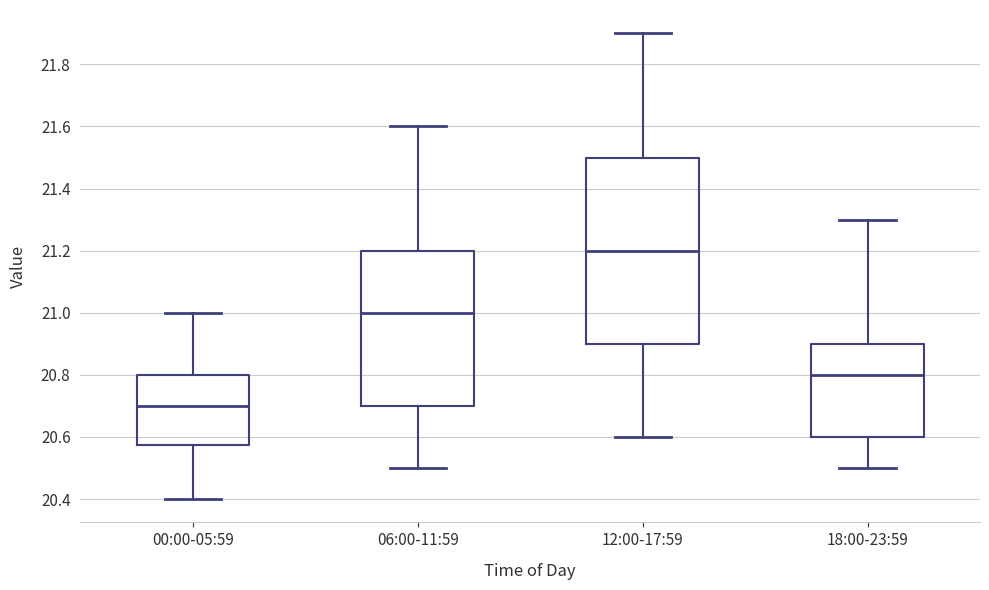

Reading left to right, transcribe this box plot: for each box, give where its median line is, the range the box spans, and where its two whiskers end, as read against the y-axis. The values are not printed on the chart, so give them approximately, as read against the axis.

00:00-05:59: median 20.70, box 20.58 to 20.80, whiskers 20.40 to 21.00
06:00-11:59: median 21.00, box 20.70 to 21.20, whiskers 20.50 to 21.60
12:00-17:59: median 21.20, box 20.90 to 21.50, whiskers 20.60 to 21.90
18:00-23:59: median 20.80, box 20.60 to 20.90, whiskers 20.50 to 21.30